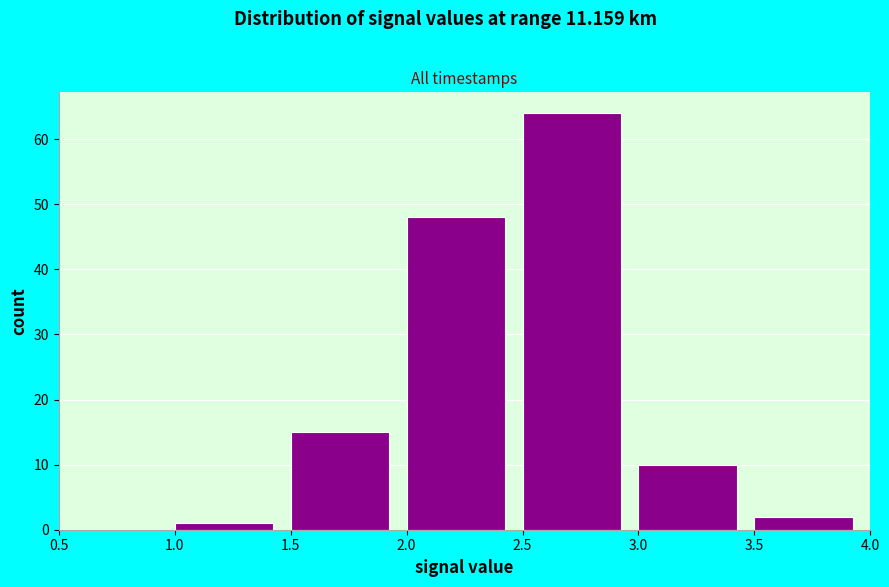

What is the height of the bar covering 1.5 to 2.0 on the x-axis? The values are not printed on the chart, so give them approximately, as read against the axis.

15